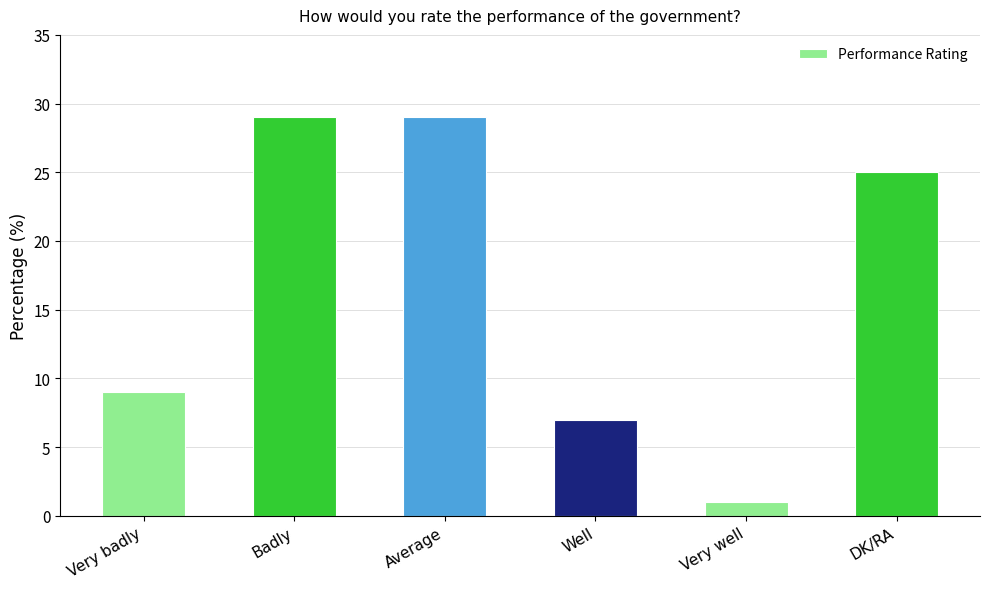

What position from the right is Badly?

5